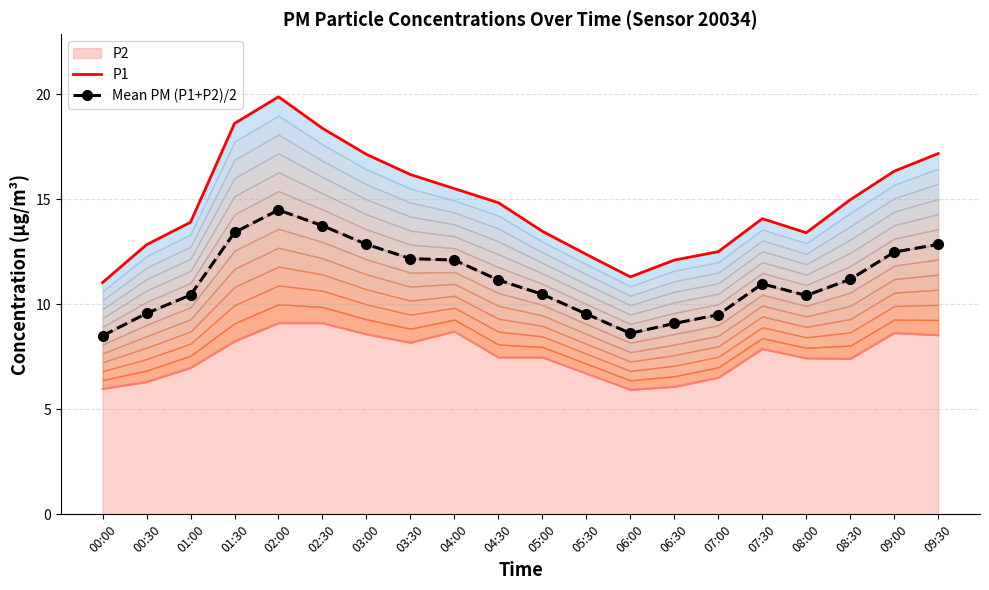

What position from the left is 05:30?

12